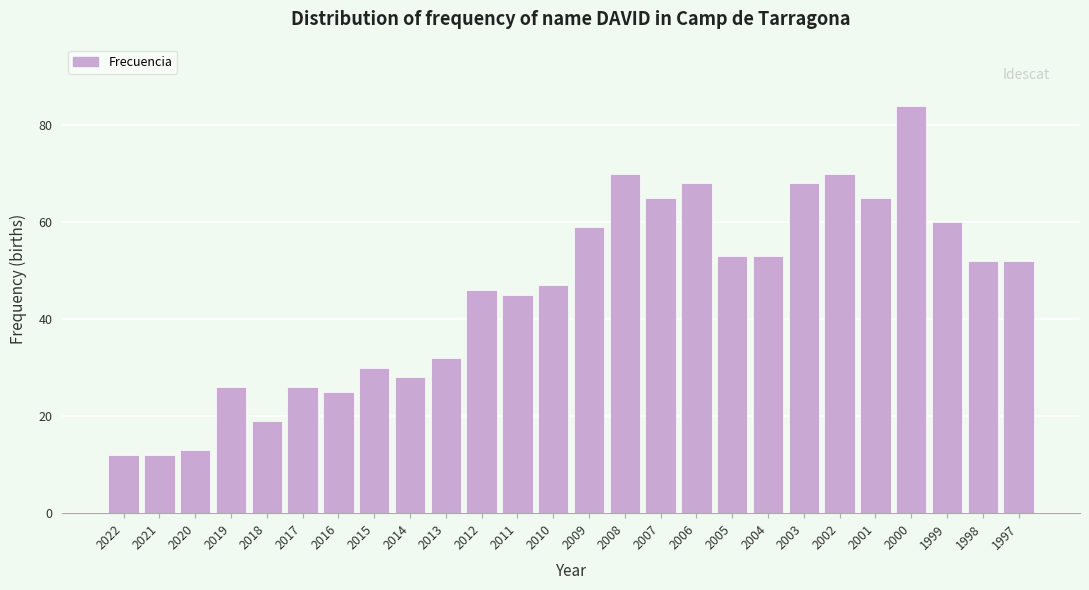

Reading right to left, transcribe all the data shown in this chart.

52	52	60	84	65	70	68	53	53	68	65	70	59	47	45	46	32	28	30	25	26	19	26	13	12	12